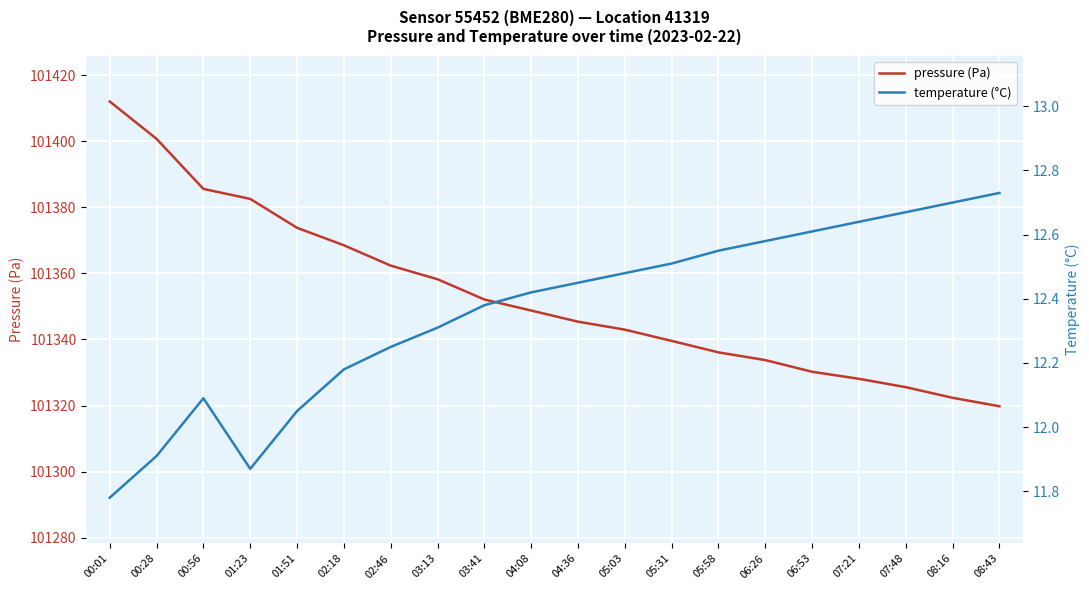

What is the average value of the pressure (Pa) series?

101353.4